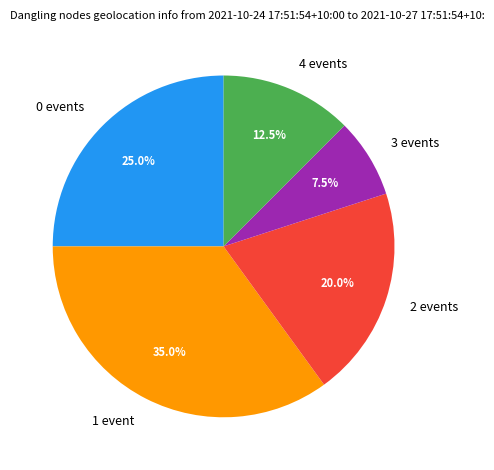

Is 4 events the majority of the pie?

No